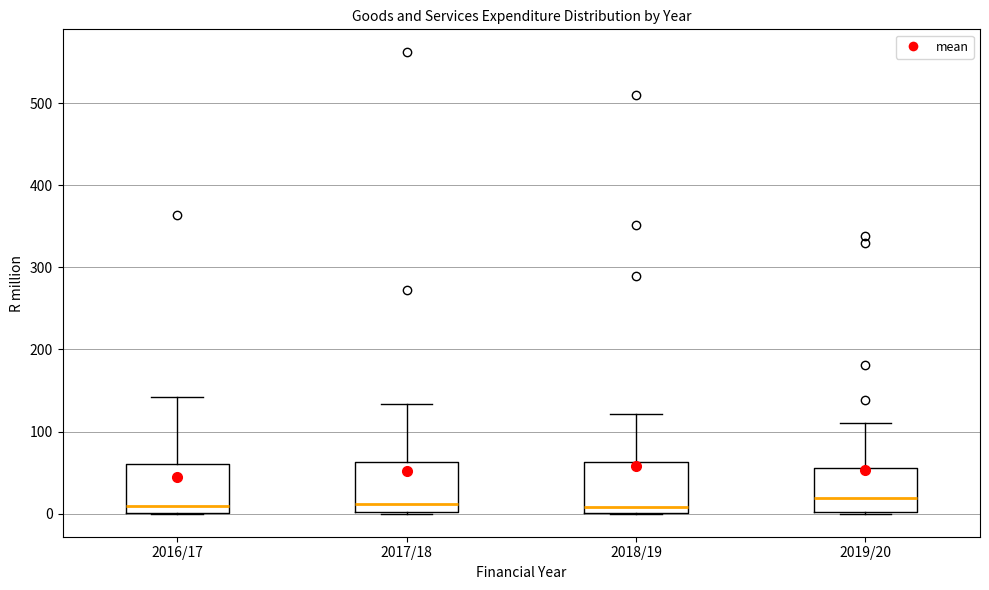

Reading left to right, transcribe this box plot: for each box, give where its median line is, the range the box spans, and where its two whiskers end, as read against the y-axis. The values are not printed on the chart, so give them approximately, as read against the axis.

2016/17: median 10, box 0 to 60, whiskers 0 to 140
2017/18: median 10, box 0 to 60, whiskers 0 to 130
2018/19: median 10, box 0 to 60, whiskers 0 to 120
2019/20: median 20, box 0 to 60, whiskers 0 to 110